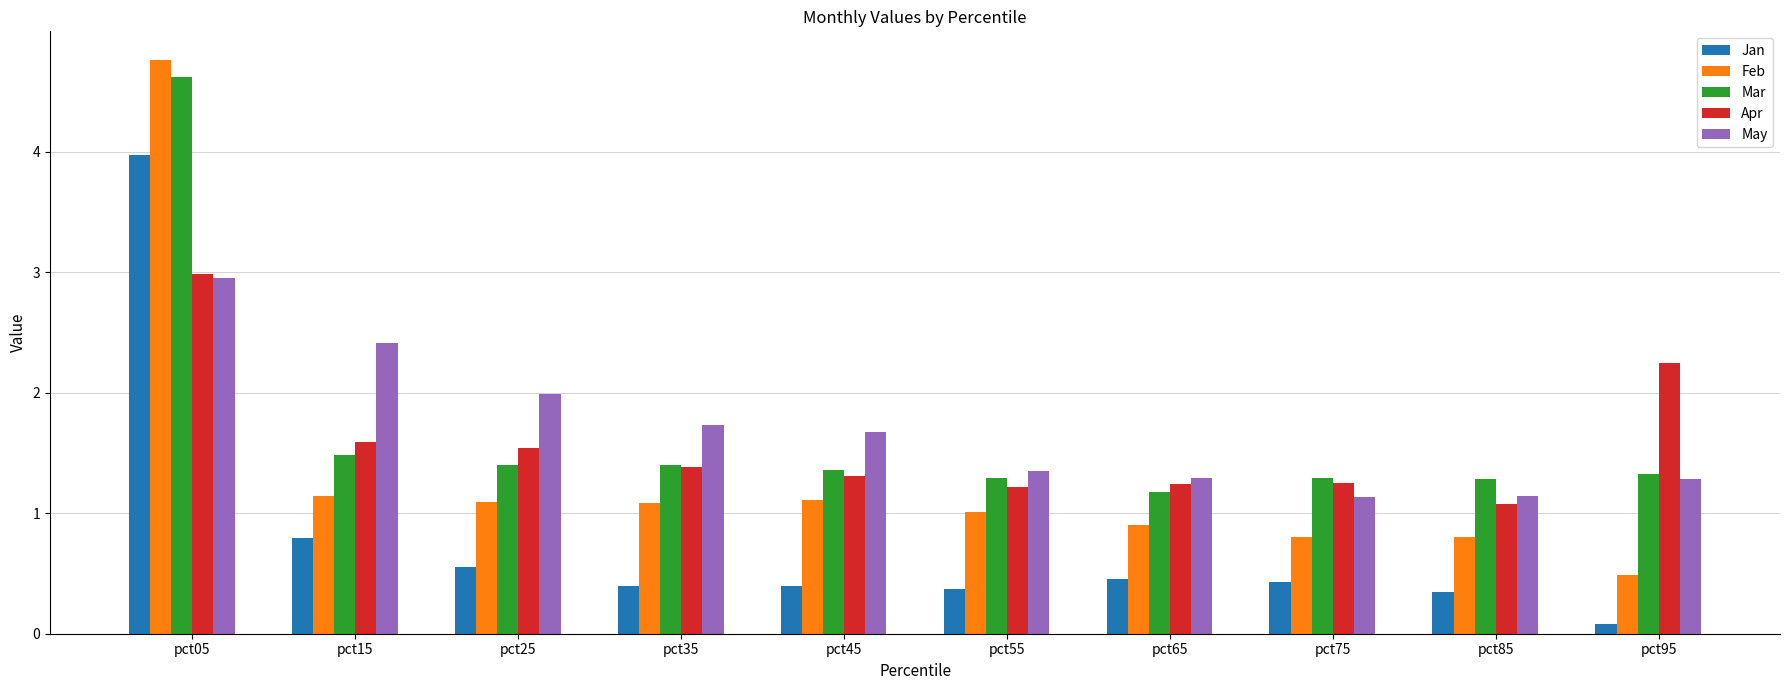

Rank the series at pct65 from highest to lowest value.

May, Apr, Mar, Feb, Jan